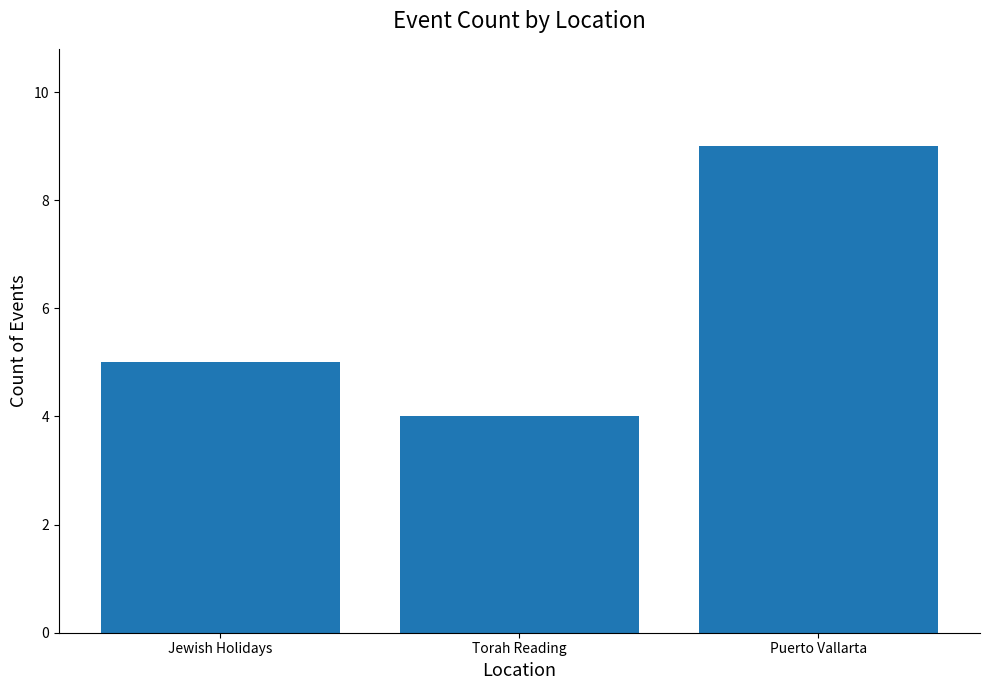

Are the bars horizontal?

No